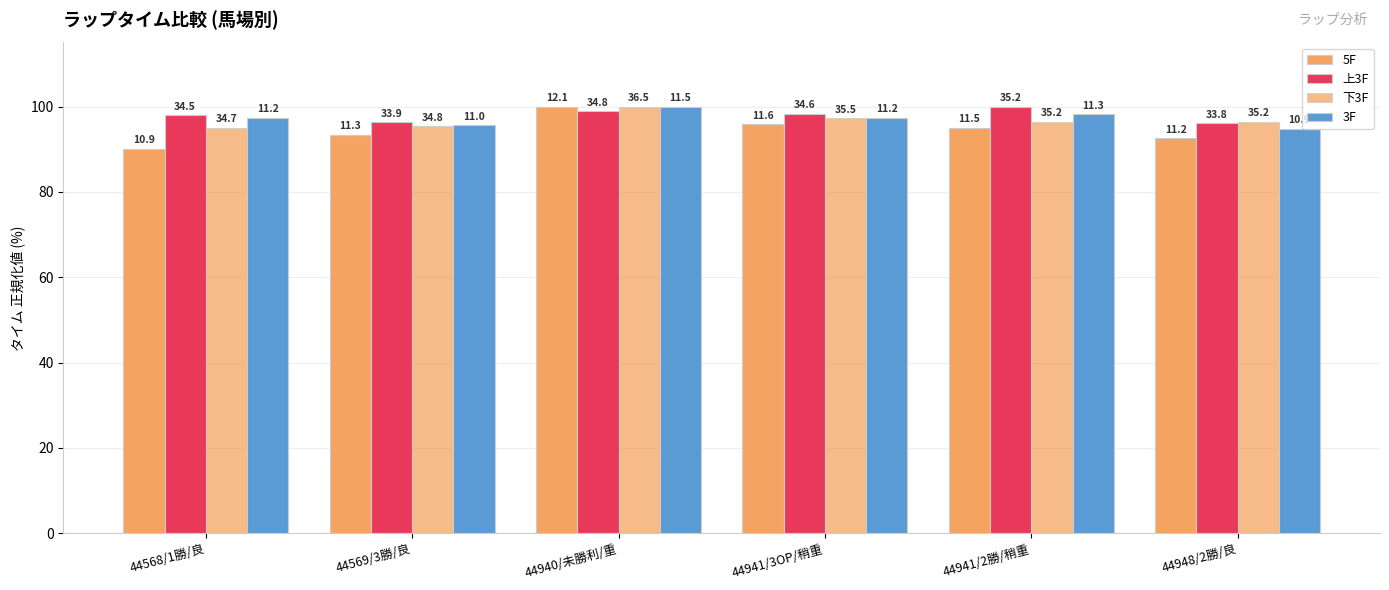

Are the bars horizontal?

No